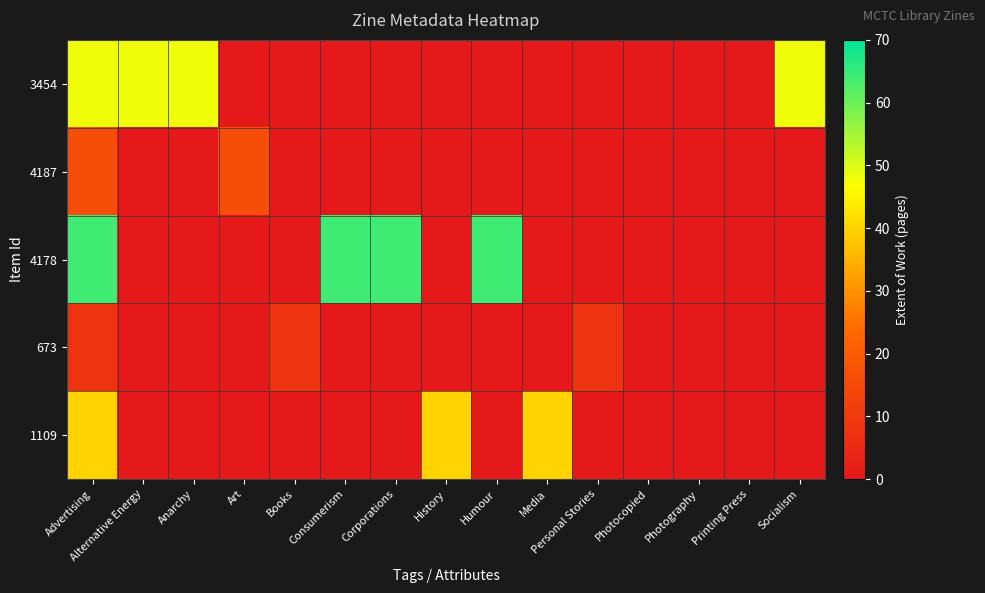

Reading left to right, what are all the values shown in this chart?

3454: Advertising=48	Alternative Energy=48	Anarchy=48	Art=0	Books=0	Consumerism=0	Corporations=0	History=0	Humour=0	Media=0	Personal Stories=0	Photocopied=0	Photography=0	Printing Press=0	Socialism=48
4187: Advertising=16	Alternative Energy=0	Anarchy=0	Art=16	Books=0	Consumerism=0	Corporations=0	History=0	Humour=0	Media=0	Personal Stories=0	Photocopied=0	Photography=0	Printing Press=0	Socialism=0
4178: Advertising=64	Alternative Energy=0	Anarchy=0	Art=0	Books=0	Consumerism=64	Corporations=64	History=0	Humour=64	Media=0	Personal Stories=0	Photocopied=0	Photography=0	Printing Press=0	Socialism=0
673: Advertising=8	Alternative Energy=0	Anarchy=0	Art=0	Books=8	Consumerism=0	Corporations=0	History=0	Humour=0	Media=0	Personal Stories=8	Photocopied=0	Photography=0	Printing Press=0	Socialism=0
1109: Advertising=40	Alternative Energy=0	Anarchy=0	Art=0	Books=0	Consumerism=0	Corporations=0	History=40	Humour=0	Media=40	Personal Stories=0	Photocopied=0	Photography=0	Printing Press=0	Socialism=0